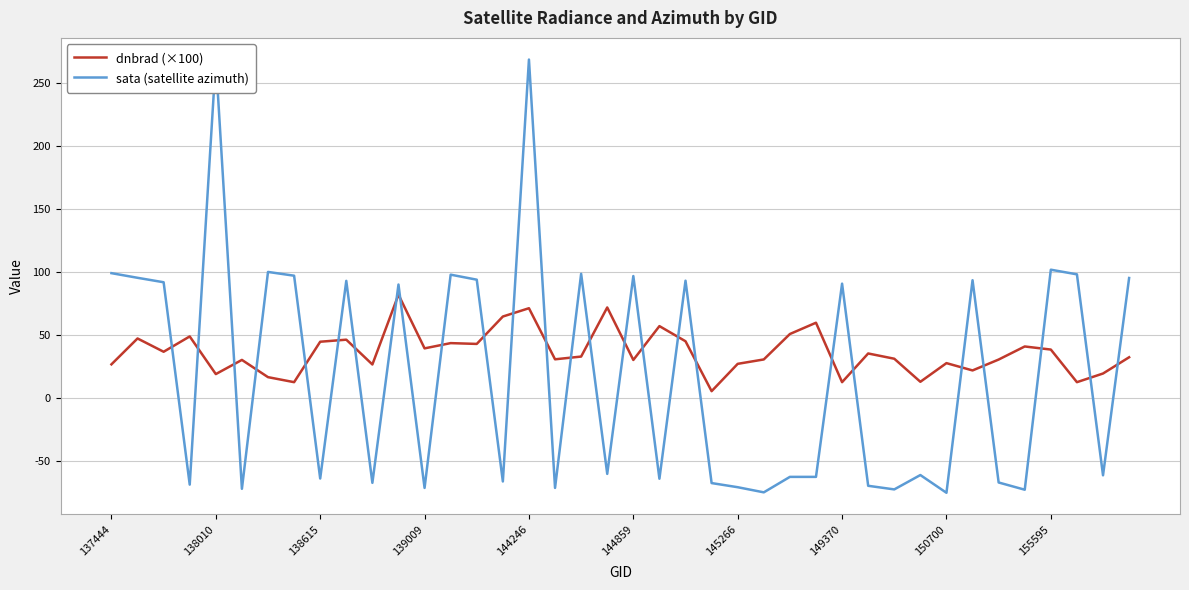

Rank the series by their maximum value, from lowest to highest.

dnbrad (×100), sata (satellite azimuth)